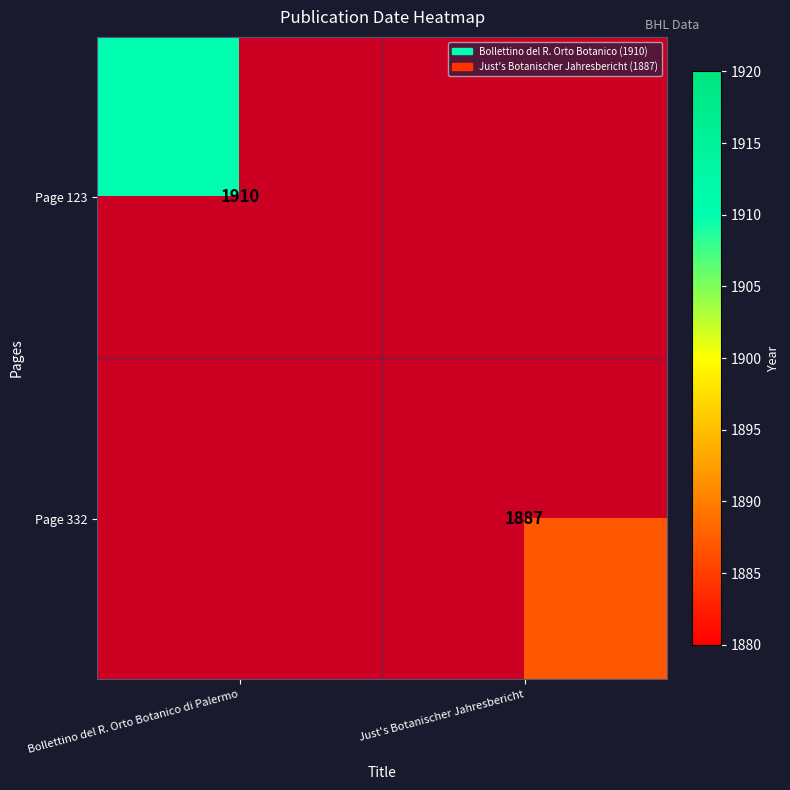

True or false: Page 123 has a value of 698 at Bollettino del R. Orto Botanico di Palermo.

False